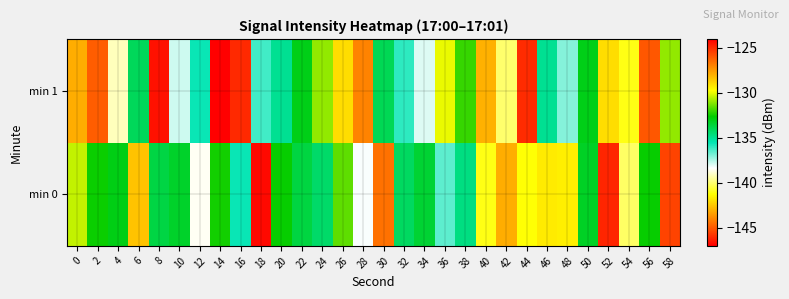

Reading left to right, list all the values displayed in this chart.

min 0: 0=-130.4	2=-132.5	4=-133.0	6=-128.4	8=-133.7	10=-133.3	12=-138.5	14=-132.4	16=-135.6	18=-124.3	20=-132.6	22=-133.7	24=-134.3	26=-131.6	28=-138.3	30=-126.6	32=-134.2	34=-133.4	36=-136.5	38=-134.7	40=-141.0	42=-127.9	44=-141.2	46=-129.3	48=-129.4	50=-133.2	52=-124.9	54=-140.1	56=-132.6	58=-125.5
min 1: 0=-127.9	2=-126.1	4=-139.1	6=-134.1	8=-124.4	10=-137.8	12=-135.6	14=-147.0	16=-125.0	18=-136.2	20=-135.0	22=-133.0	24=-131.0	26=-129.0	28=-127.0	30=-134.0	32=-136.0	34=-138.0	36=-130.0	38=-132.0	40=-128.0	42=-140.0	44=-125.0	46=-135.0	48=-137.0	50=-133.0	52=-129.0	54=-141.0	56=-126.0	58=-131.0